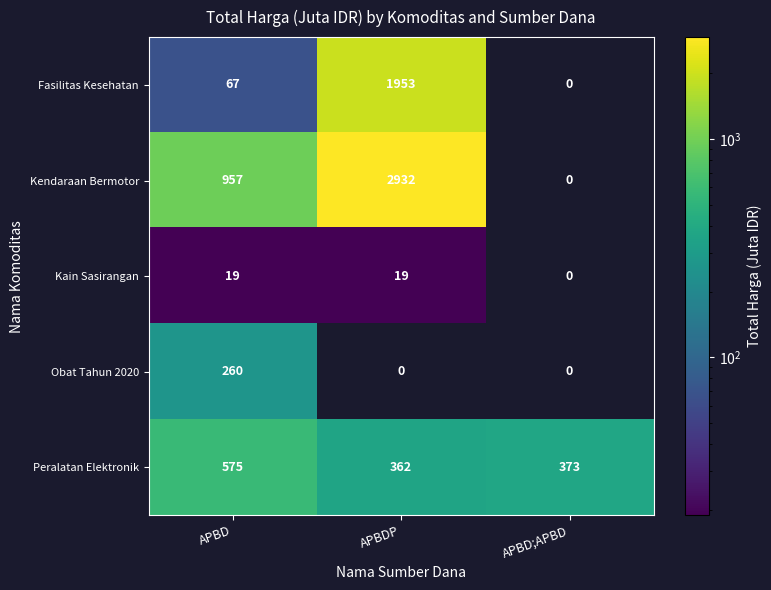

The value of Fasilitas Kesehatan at APBD;APBD is 1214. True or false?

False